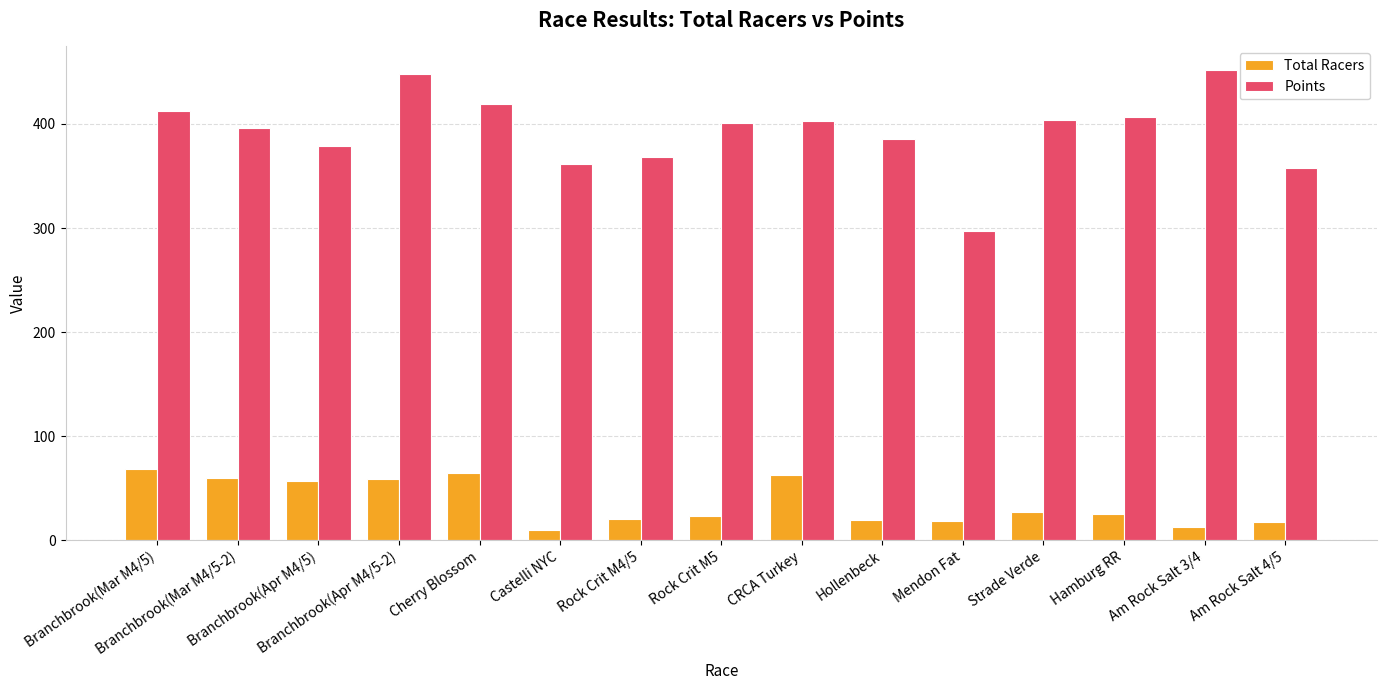

What is the approximate value of Total Racers at Branchbrook(Apr M4/5)?

57.0